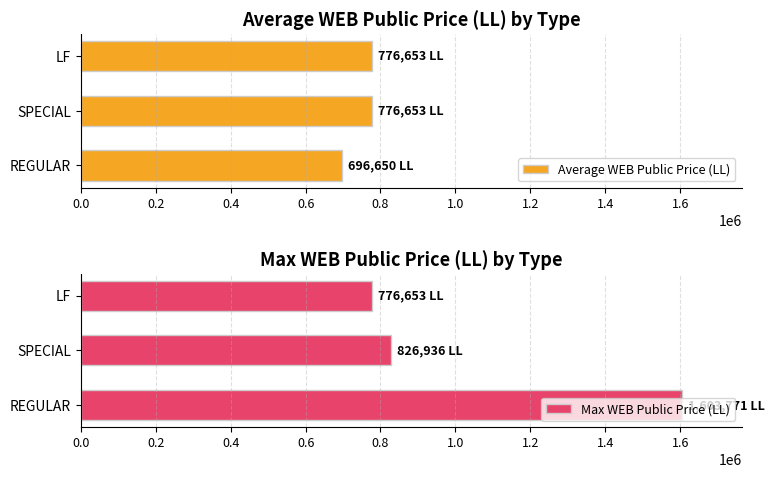

How many bars are there in each group?

2